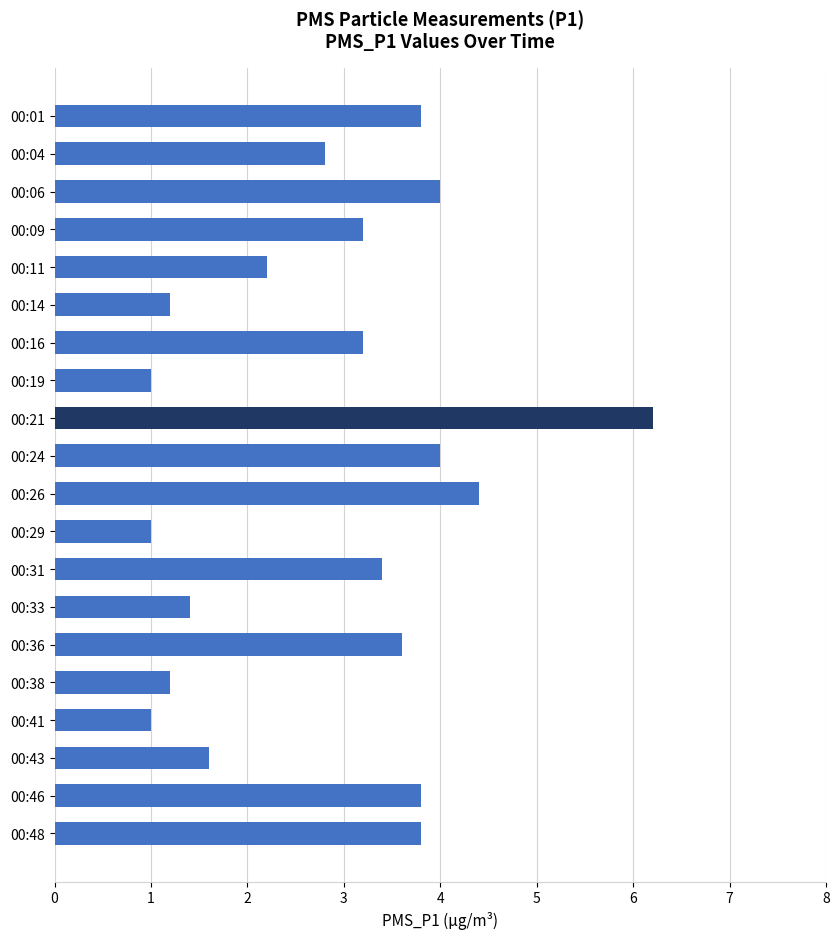

What is the difference between the second highest and second lowest values?

3.4